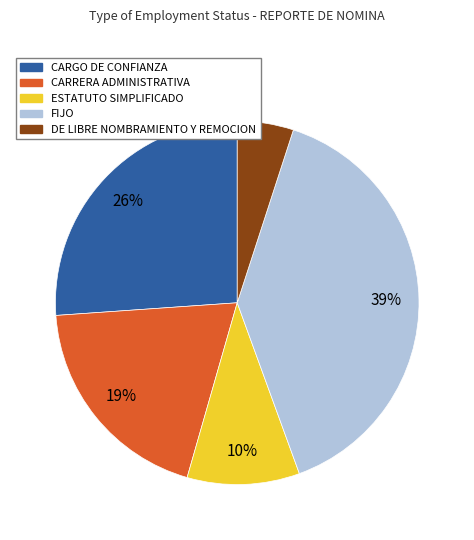

To the nearest percent, what is the difference between the CARGO DE CONFIANZA and FIJO slice percentages?

13%